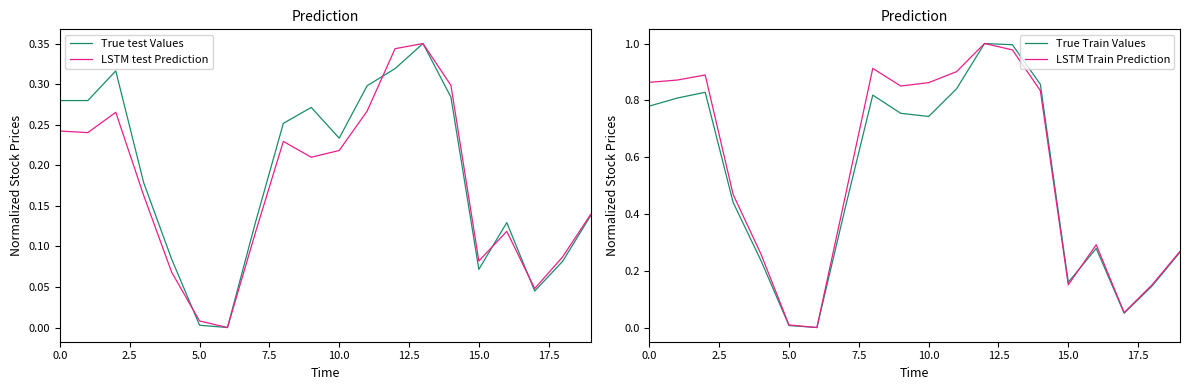

Which series has the largest total across all categories?

LSTM Train Prediction